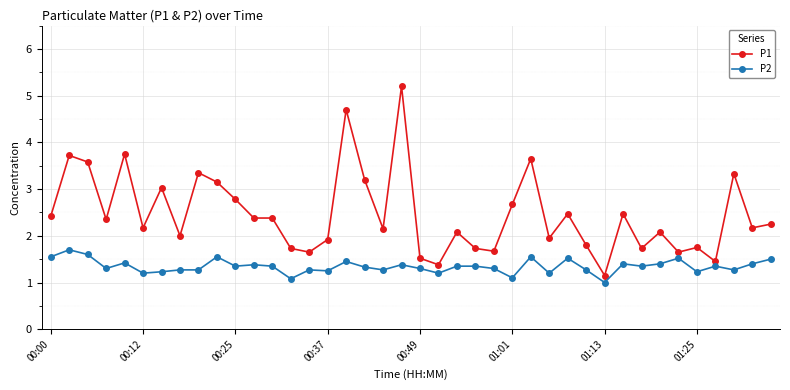

Rank the series by their maximum value, from lowest to highest.

P2, P1